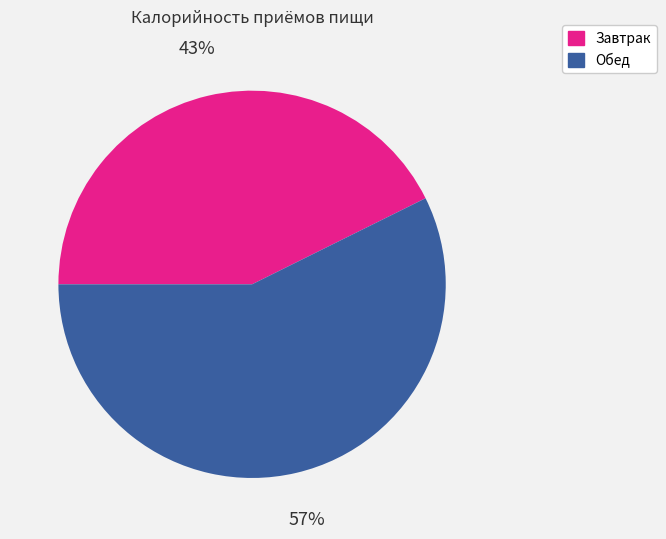

Between Завтрак and Обед, which is larger?

Обед